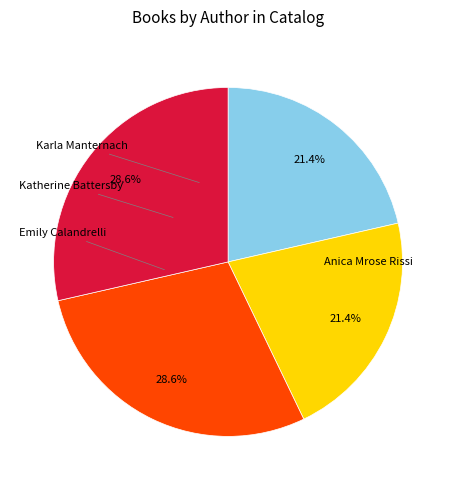

To the nearest percent, what is the difference between the largest and smallest slice percentages?

7%